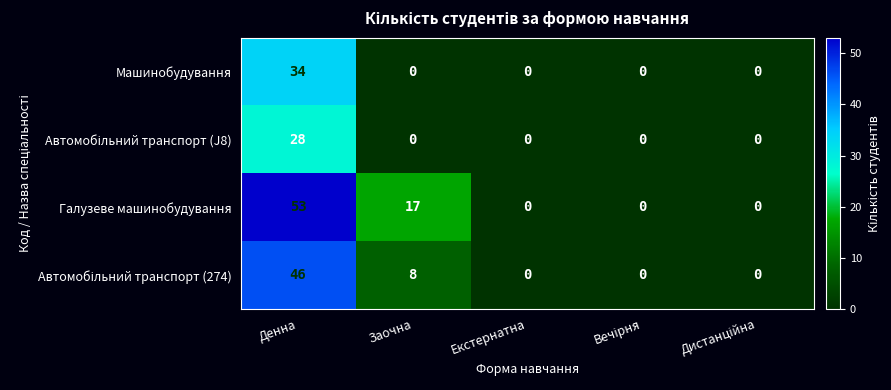

What is the maximum value for Машинобудування?

34